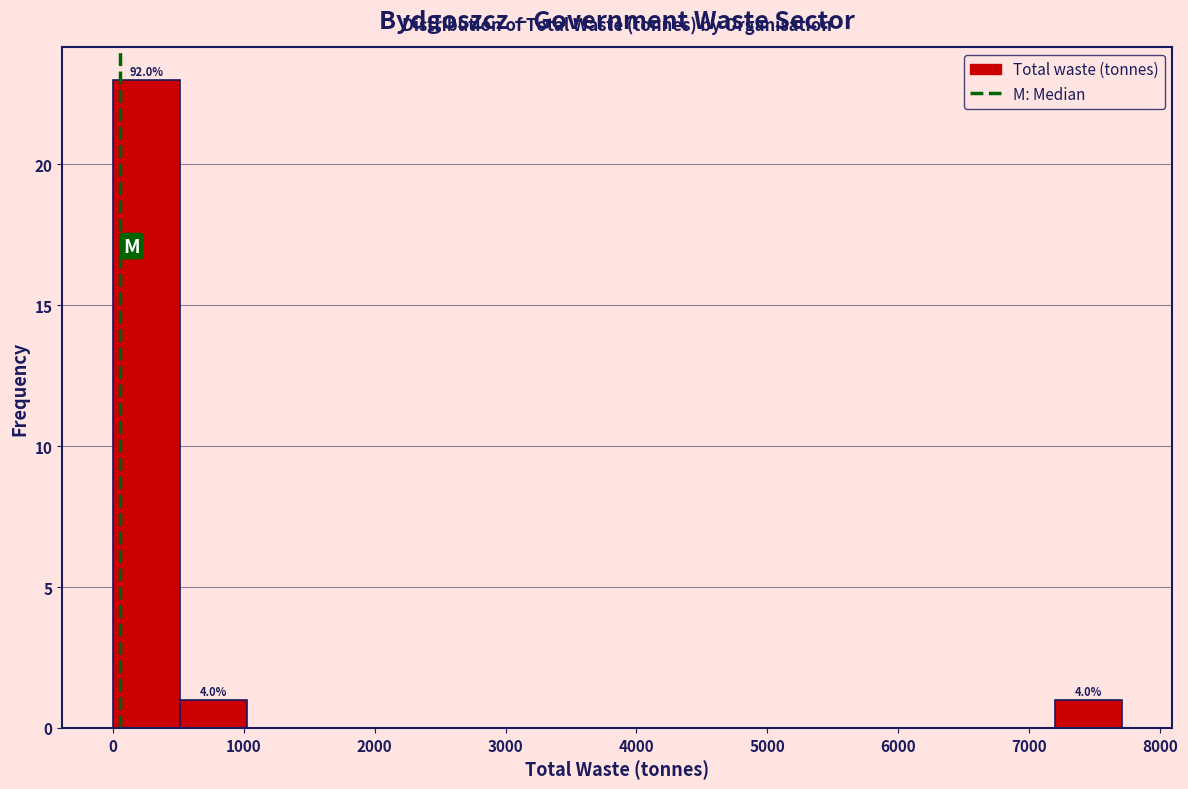

Which range on the x-axis has the tallest bar?

0 to 500